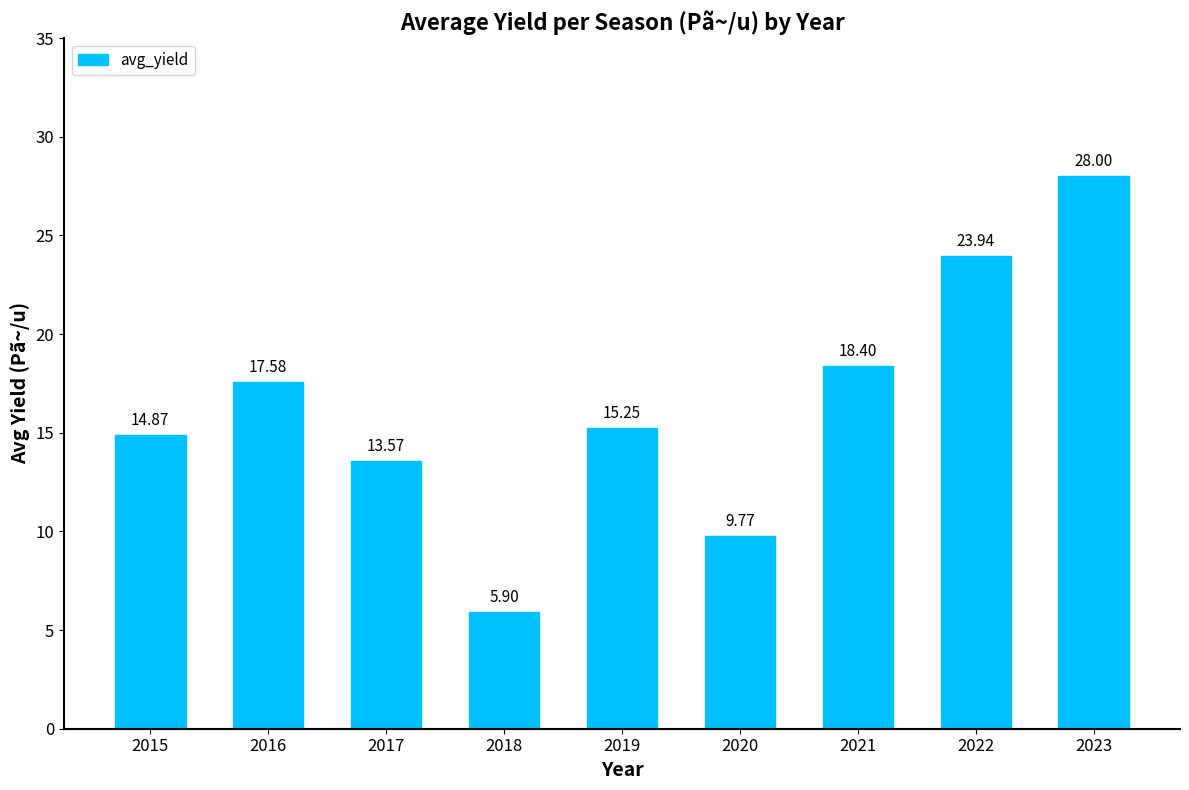

The value at 2019 is 9.0. True or false?

False